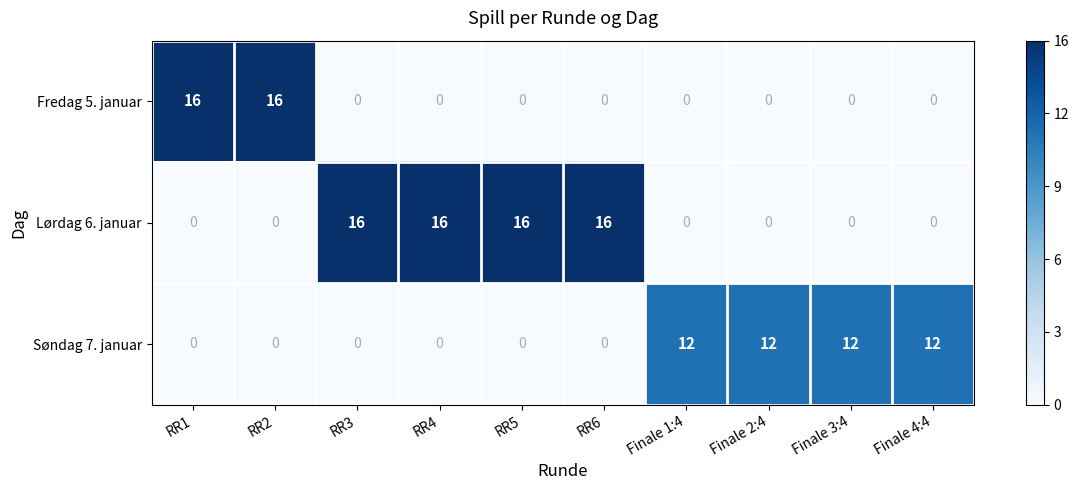

The value of Søndag 7. januar at RR4 is 5. True or false?

False